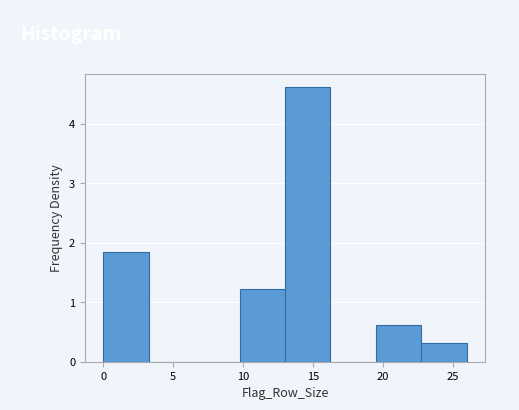

Reading left to right, transcribe this chart: for each bar, give the range it covers on the x-axis and its height. Neither the bar edges nor the heights are printed on the chart, so give them approximately, as read against the axes.

0.00 to 3.25: 1.8
3.25 to 6.50: 0
6.50 to 9.75: 0
9.75 to 13.00: 1.2
13.00 to 16.25: 4.6
16.25 to 19.50: 0
19.50 to 22.75: 0.6
22.75 to 26.00: 0.3